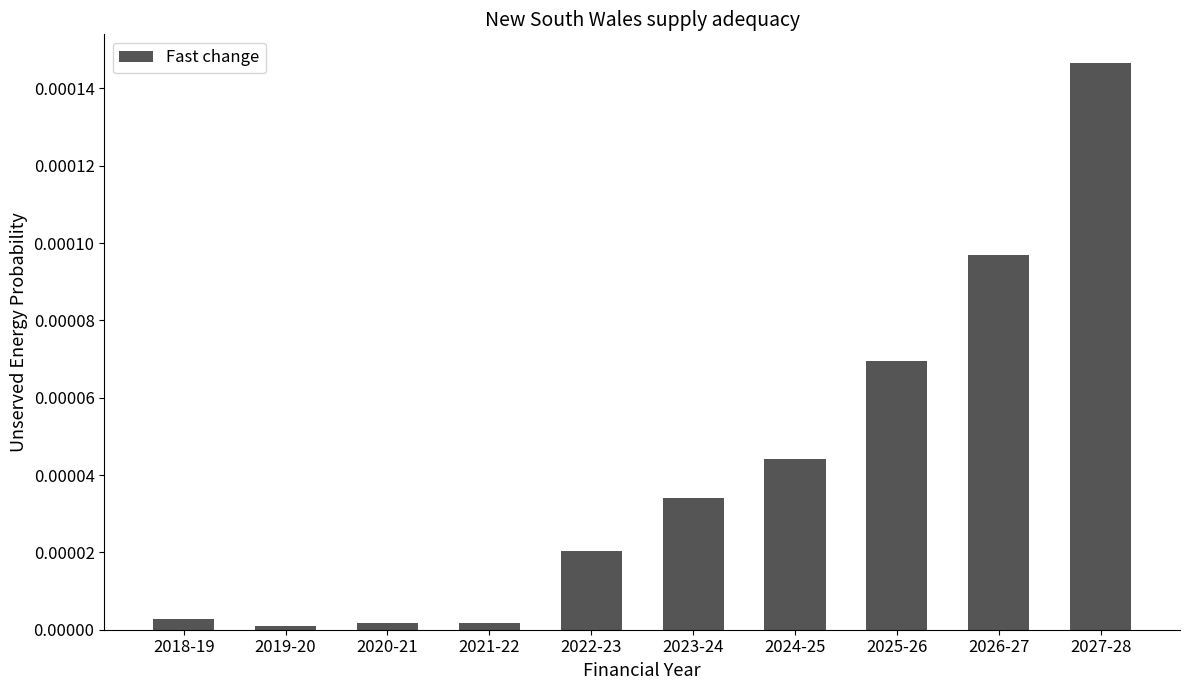

The value at 2027-28 is 0.0. True or false?

True